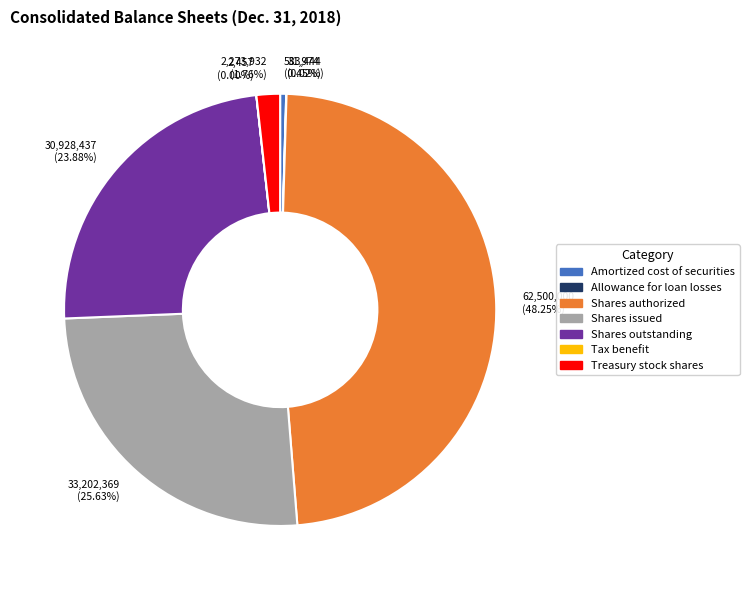

What is the ratio of the value at Shares issued to the value at Treasury stock shares?

14.6